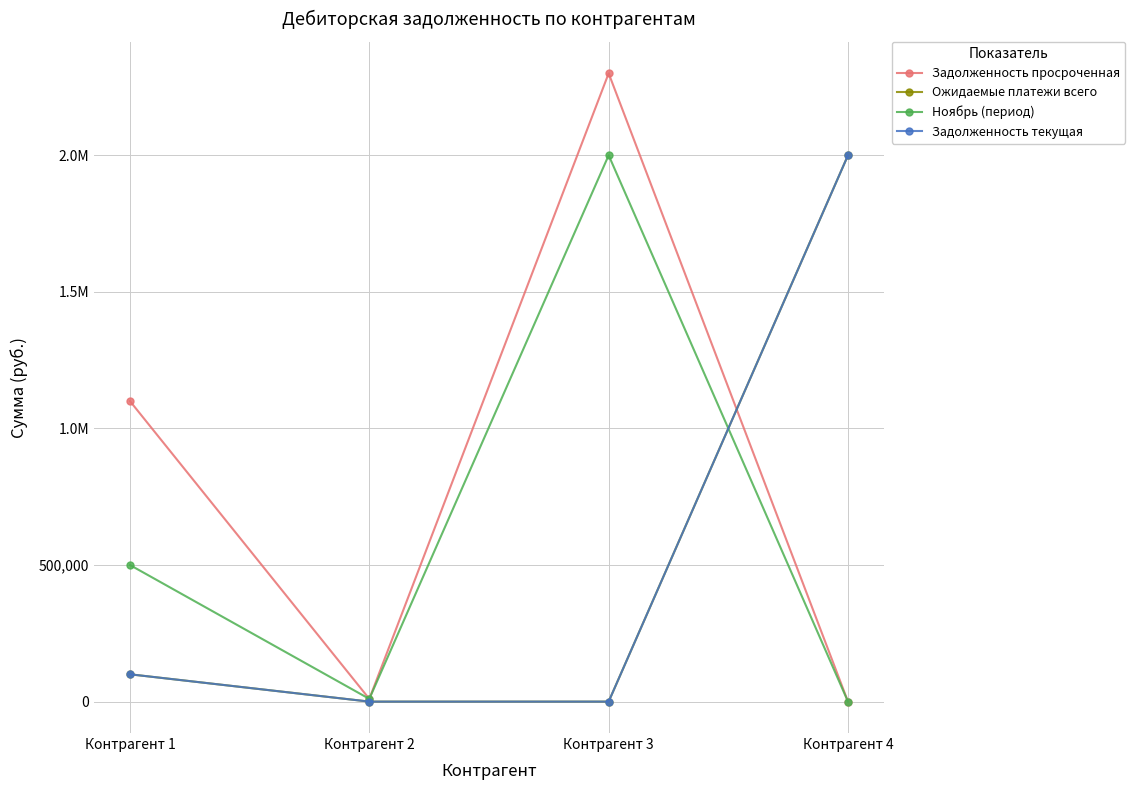

Is this an area chart (filled region under the line)?

No